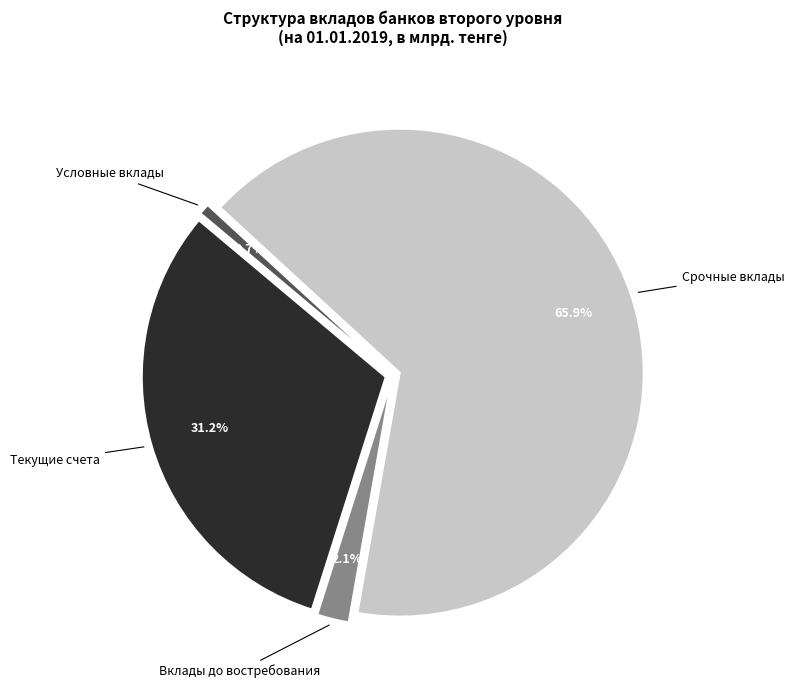

To the nearest percent, what is the difference between the Текущие счета and Срочные вклады slice percentages?

35%